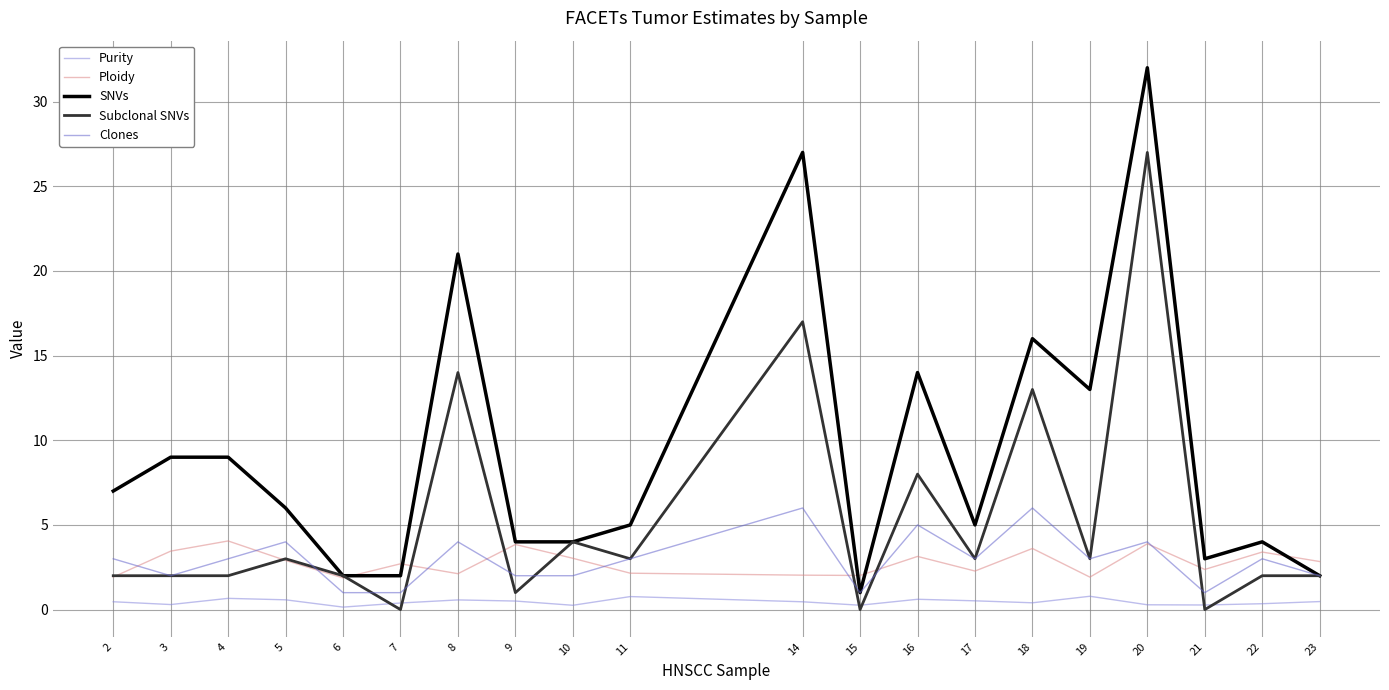

Rank the series by their maximum value, from highest to lowest.

SNVs, Subclonal SNVs, Clones, Ploidy, Purity